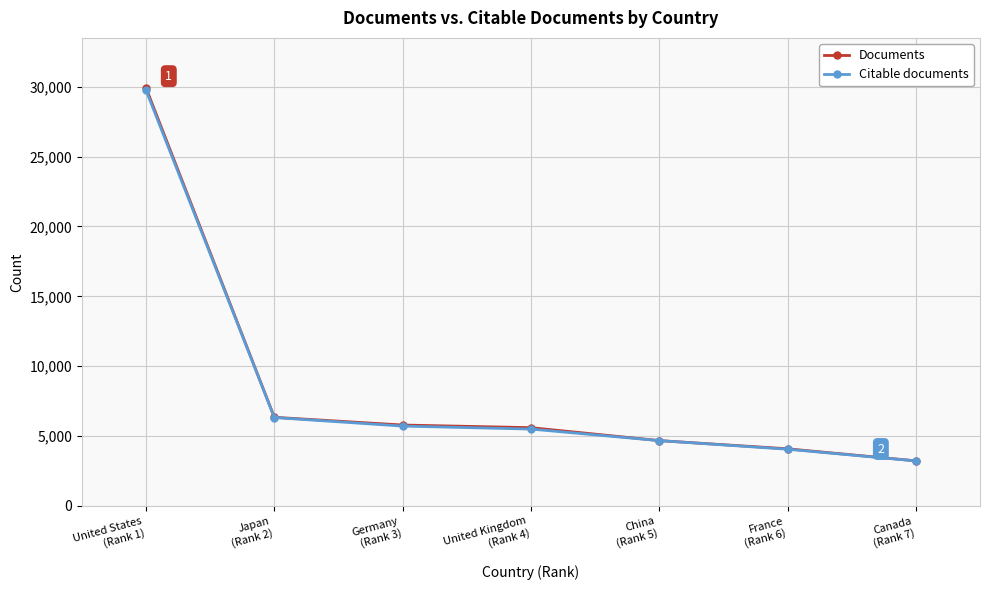

Which series has the largest range (max minus min)?

Documents